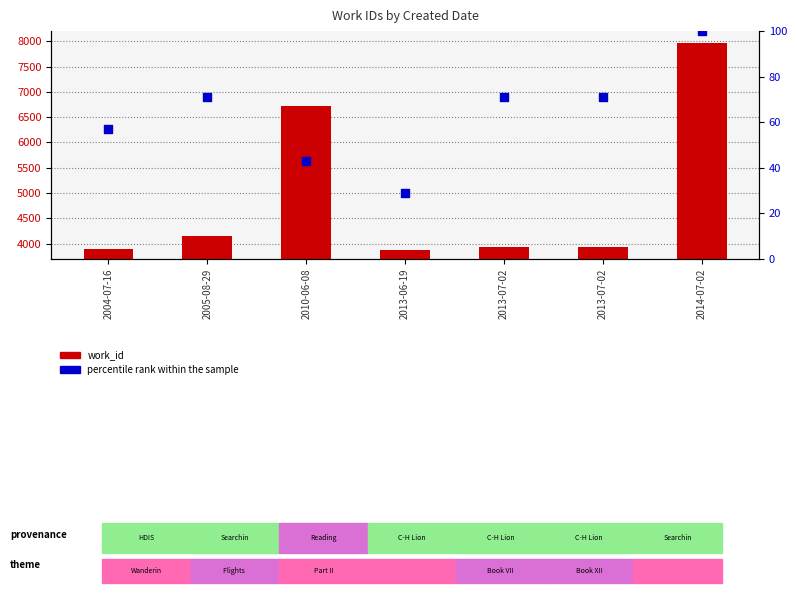

Which series has the widest spread of Y values?

work_id